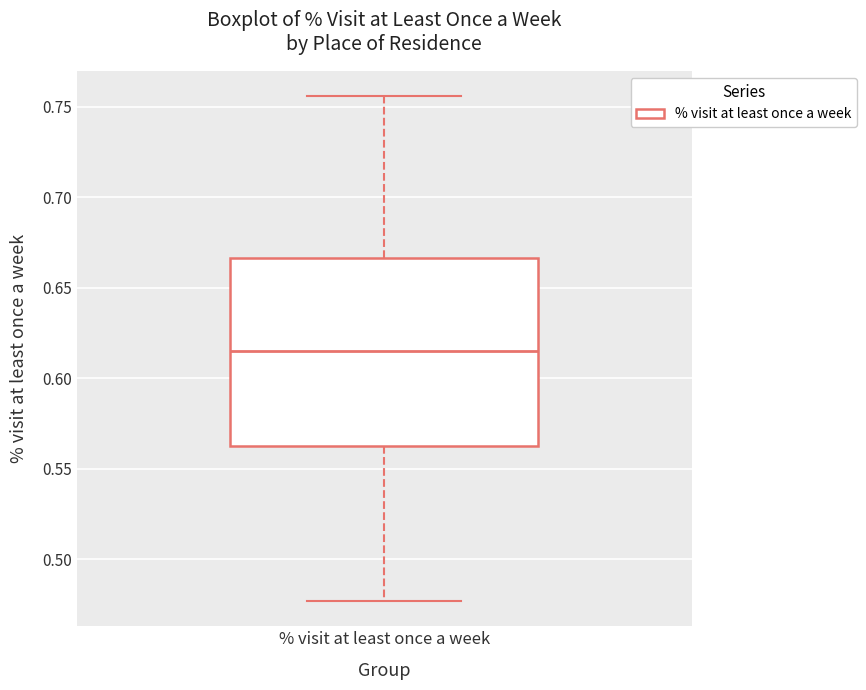

Read this box plot against the y-axis: the position of the median line, the range covered by the box, and the ends of both whiskers. The values are not printed on the chart, so give them approximately, as read against the axis.

median 0.615, box 0.565 to 0.665, whiskers 0.475 to 0.755